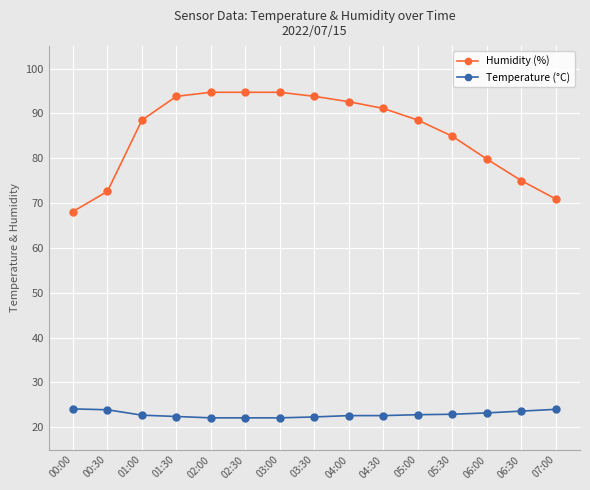

What value does the Humidity (%) series have at 05:00?

88.5